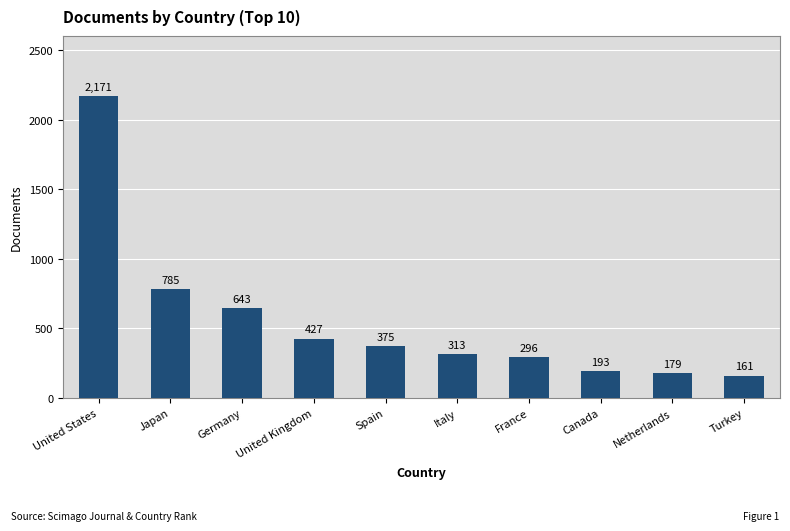

Is it true that the value at Germany is 234?

False